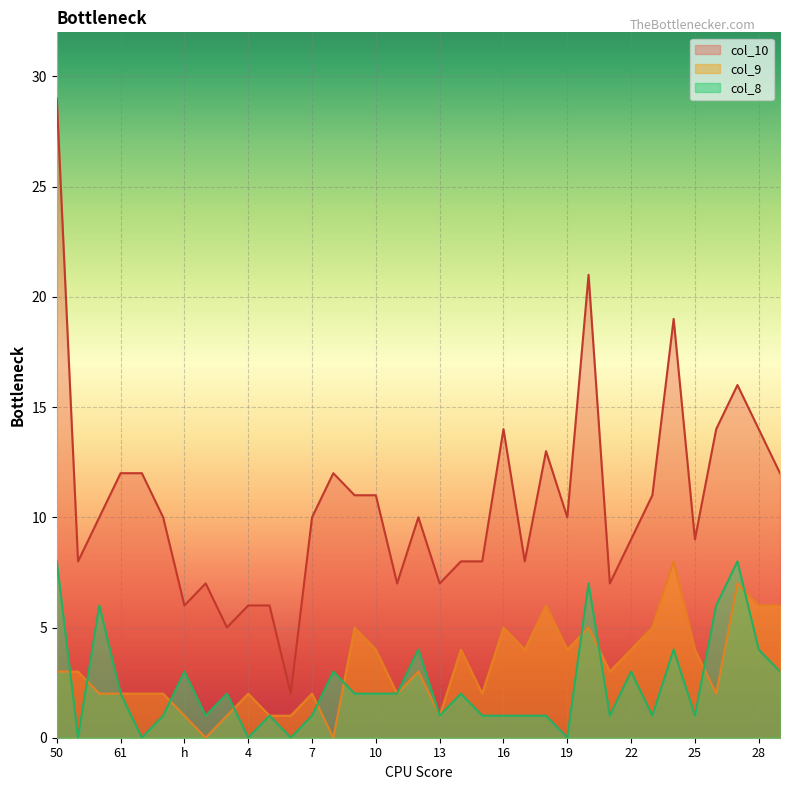

Reading left to right, what are all the values shown in this chart?

col_10: 29	8	10	12	12	10	6	7	5	6	6	2	10	12	11	11	7	10	7	8	8	14	8	13	10	21	7	9	11	19	9	14	16	14	12
col_9: 3	3	2	2	2	2	1	0	1	2	1	1	2	0	5	4	2	3	1	4	2	5	4	6	4	5	3	4	5	8	4	2	7	6	6
col_8: 8	0	6	2	0	1	3	1	2	0	1	0	1	3	2	2	2	4	1	2	1	1	1	1	0	7	1	3	1	4	1	6	8	4	3